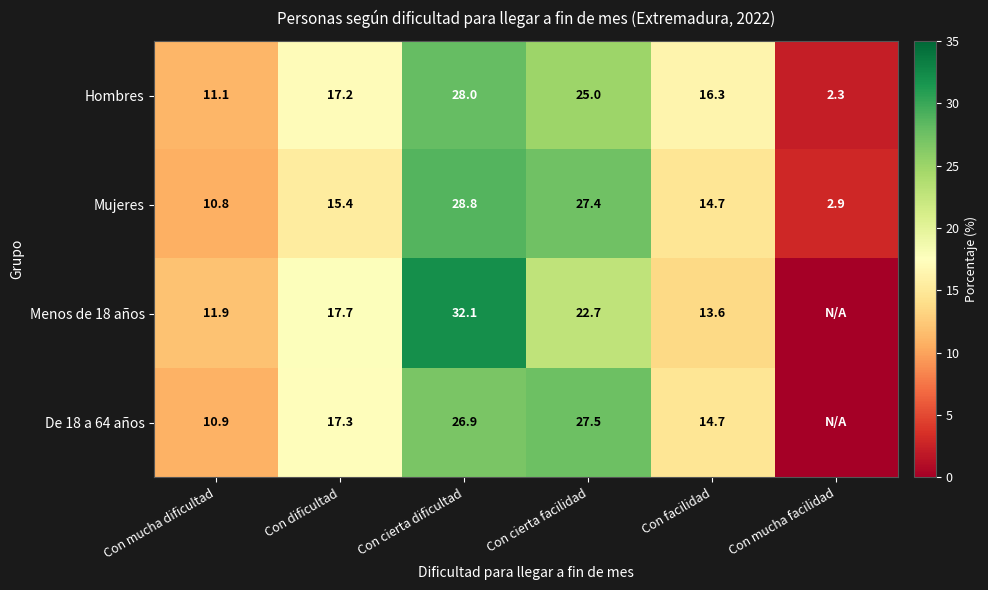

At which label is Hombres closest to 15?

Con facilidad